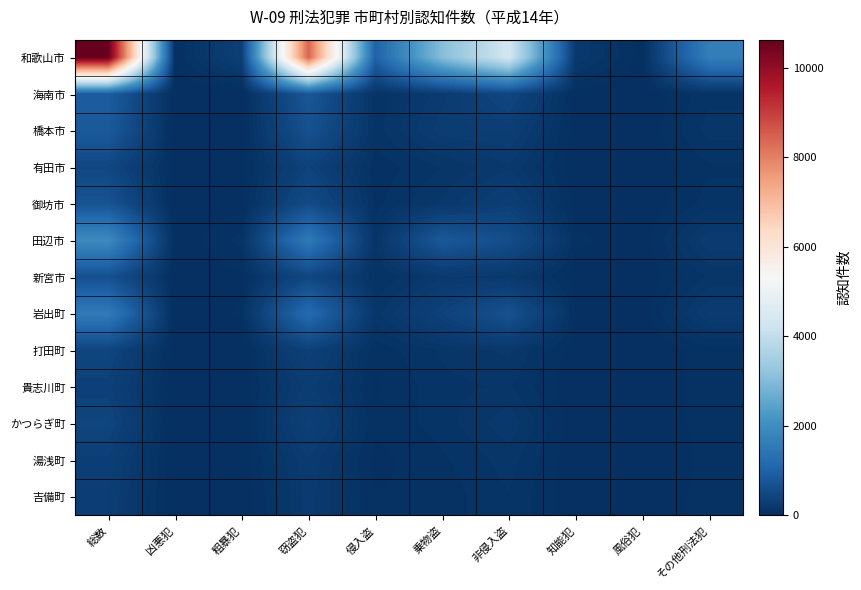

Rank the series at 粗暴犯 from lowest to highest value.

吉備町, 海南市, 橋本市, 打田町, かつらぎ町, 貴志川町, 有田市, 湯浅町, 御坊市, 新宮市, 岩出町, 田辺市, 和歌山市